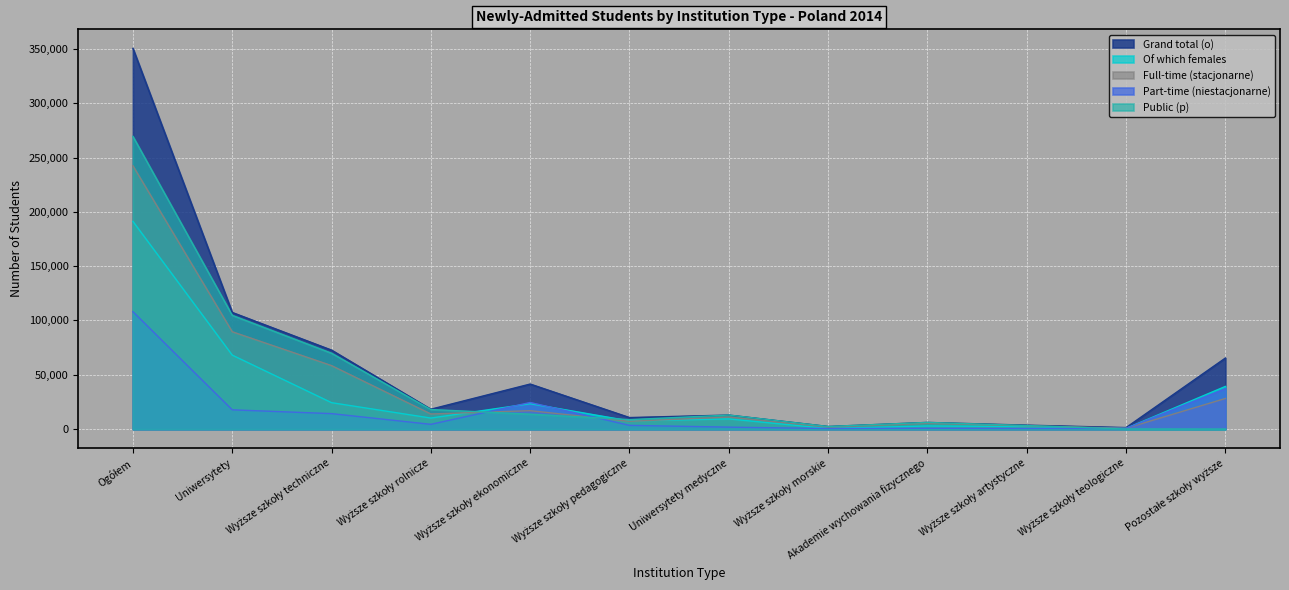

What is the spread (max minus min) of values at Wyższe szkoły artystyczne?

3051